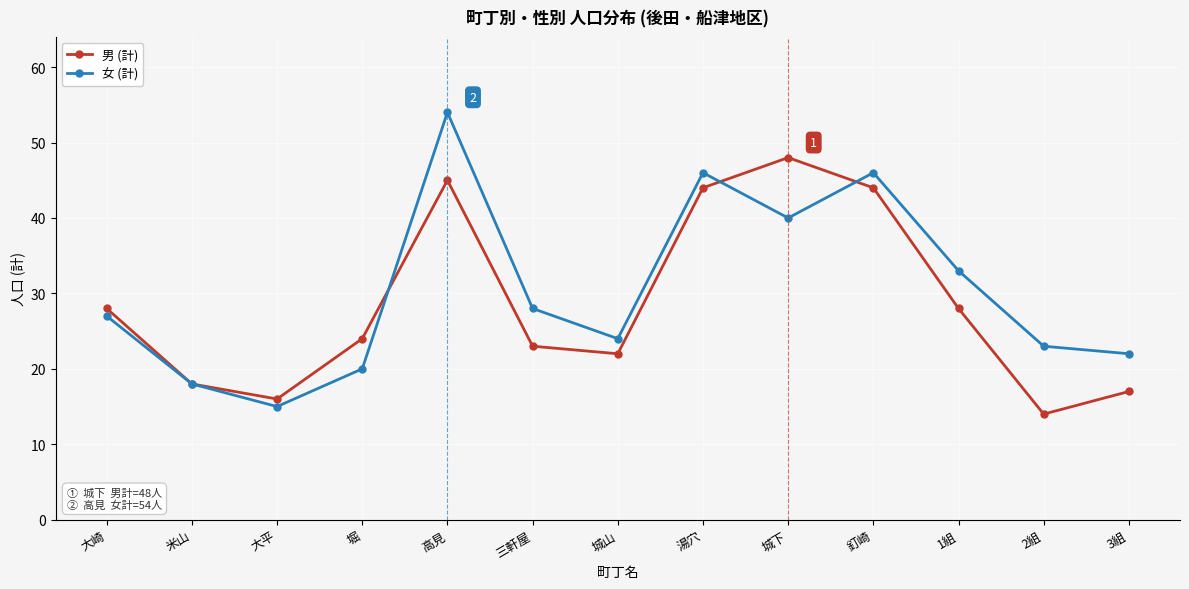

Count the number of categories in the chart.

13